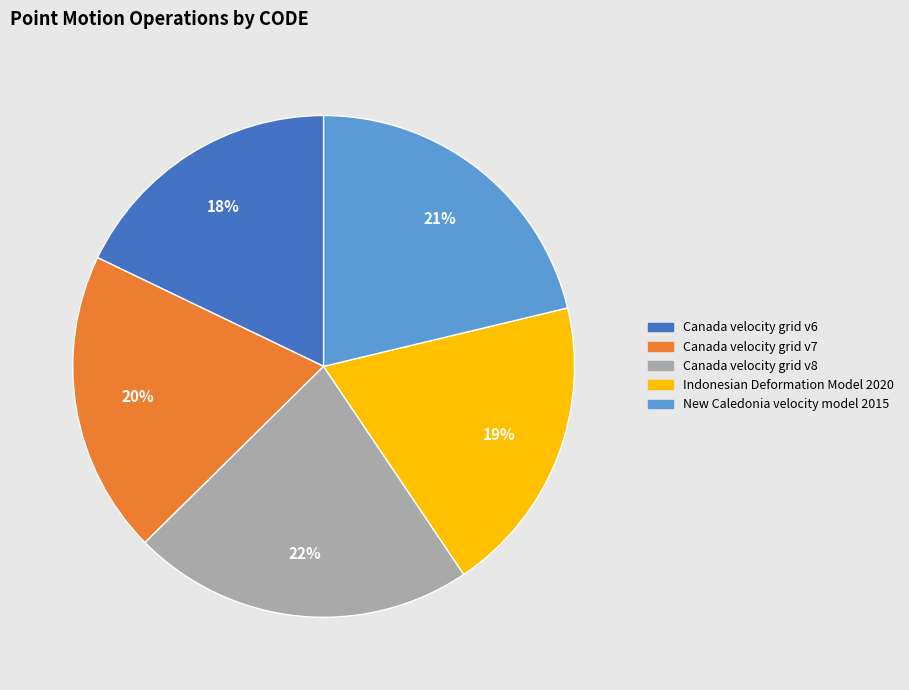

To the nearest percent, what percentage of the pie is Indonesian Deformation Model 2020?

19%